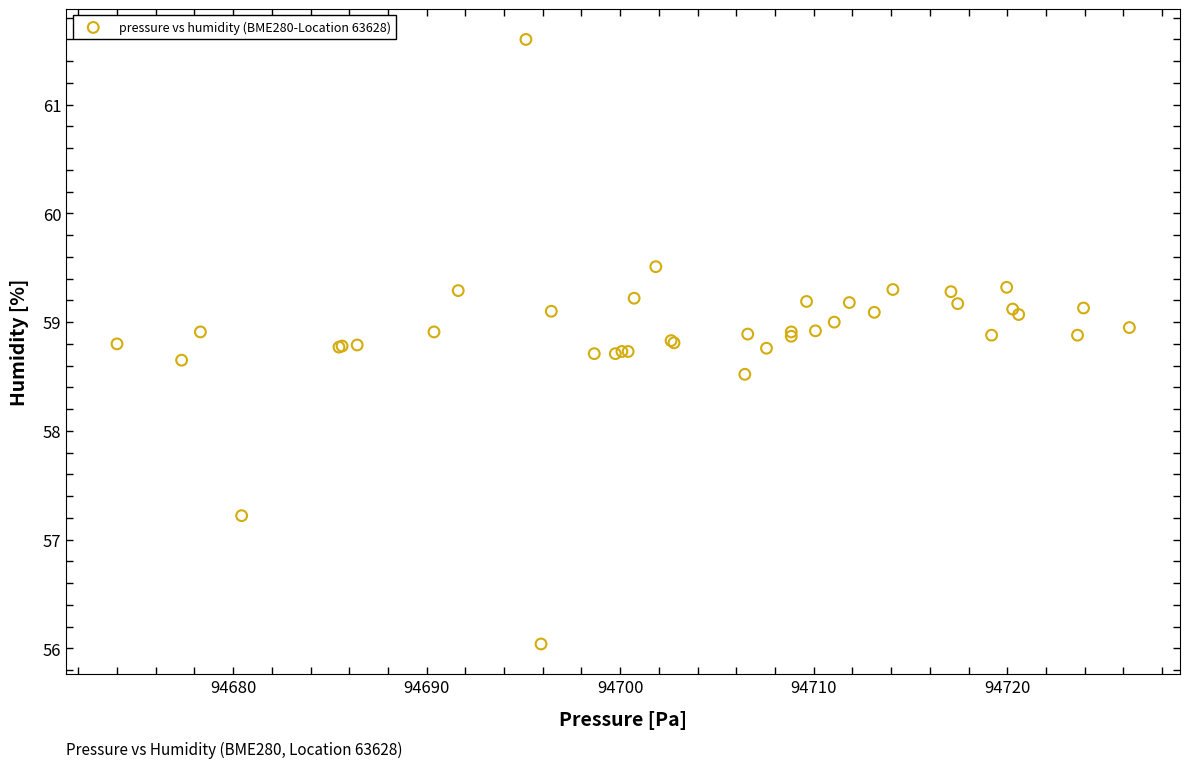

What Y value in the scatter plot is closest to 58?

58.5